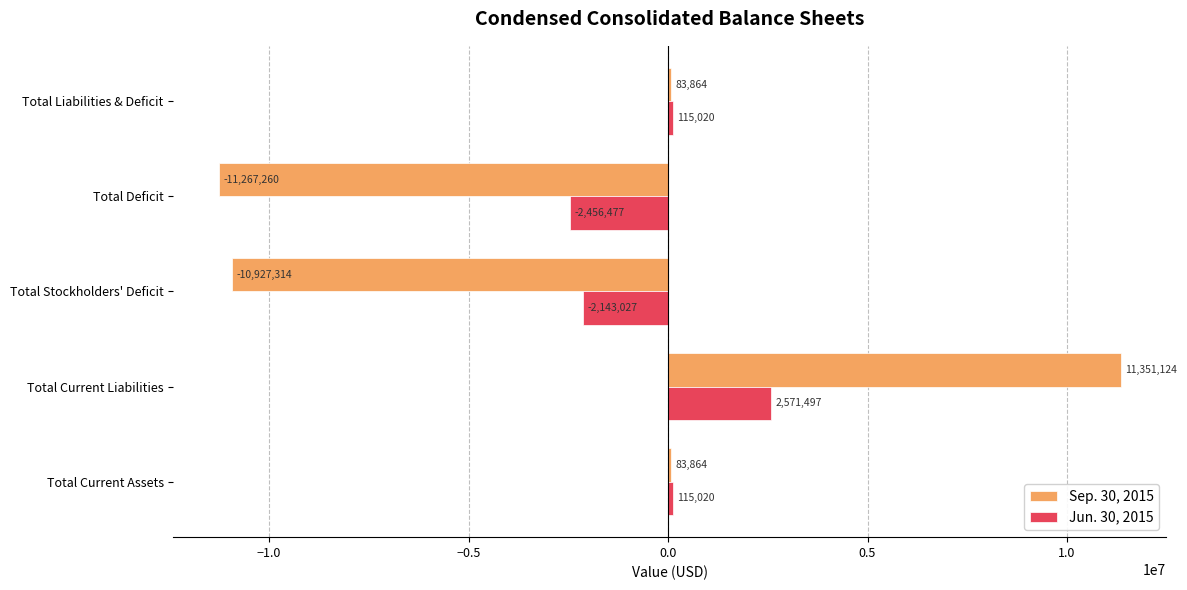

List the series in order of their overall mean, highest first.

Jun. 30, 2015, Sep. 30, 2015